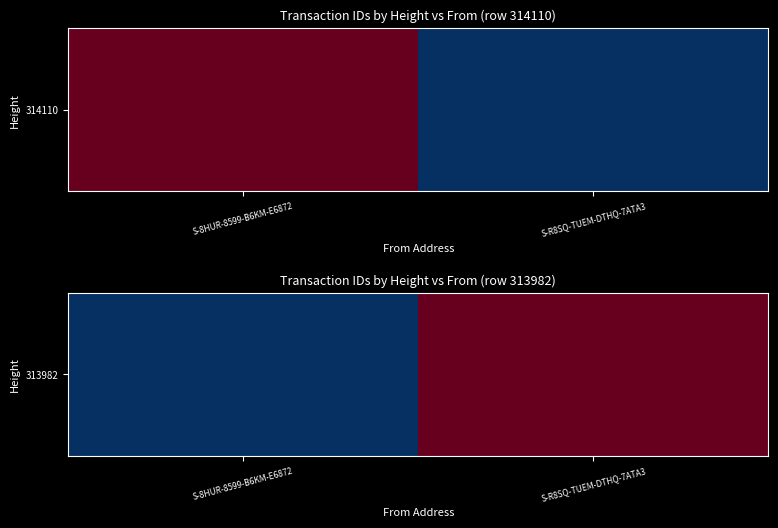

At which category is the sum across all series the highest?

S-R8SQ-TUEM-DTHQ-7ATA3